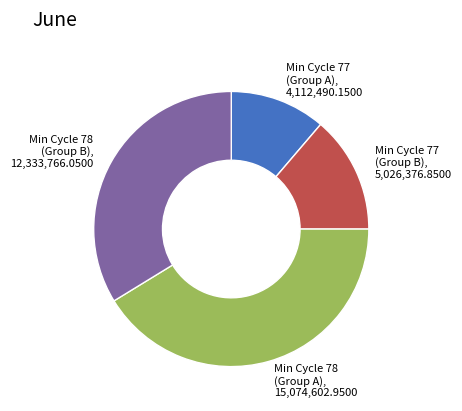

Is there any slice that represents more than half of the pie?

No